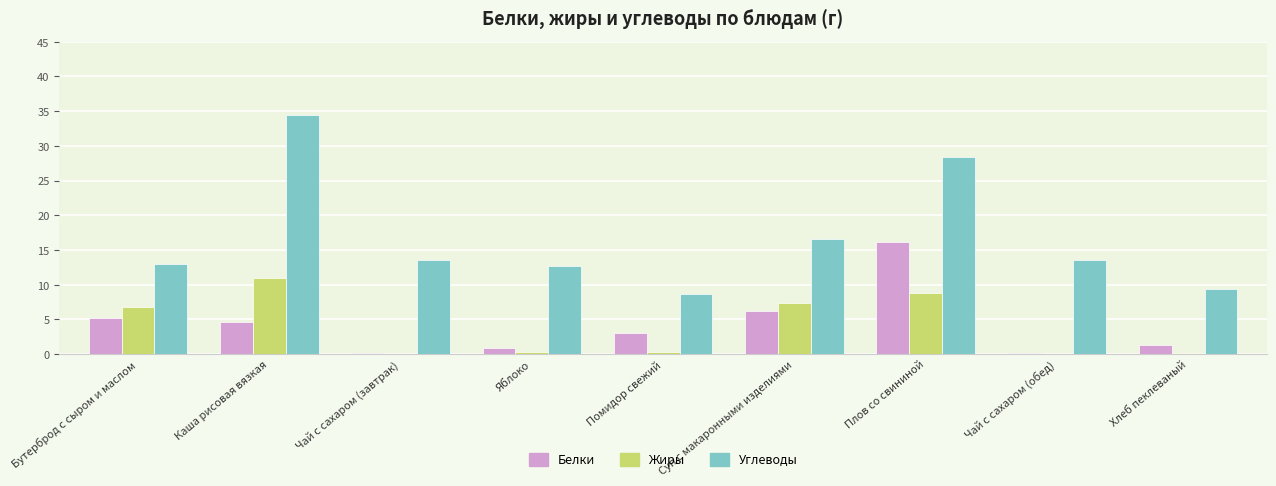

What is the spread (max minus min) of values at Каша рисовая вязкая?

29.8